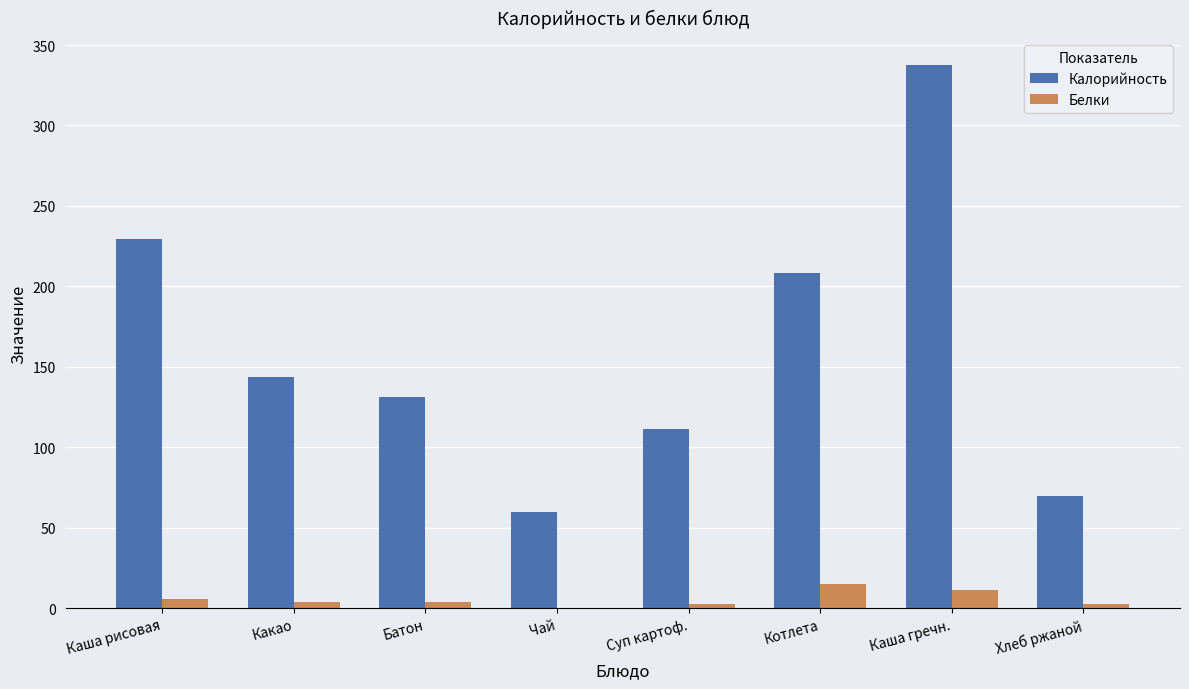

Which series changed the most between Батон and Чай?

Калорийность